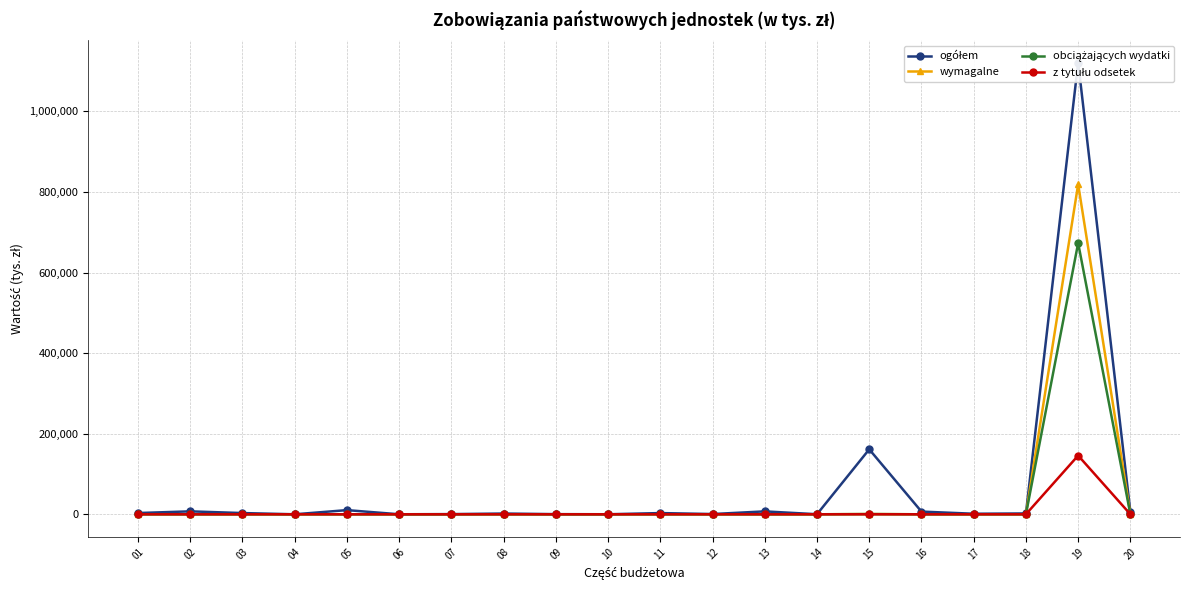

At 02, list the series in order from largest to smallest.

ogółem, wymagalne, obciążających wydatki, z tytułu odsetek